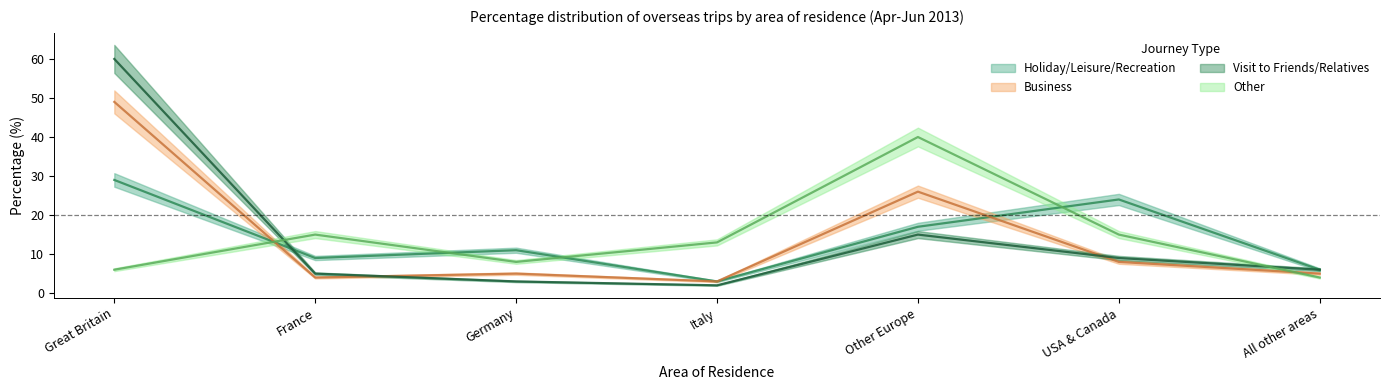

Reading left to right, extract all data points from this chart.

Holiday/Leisure/Recreation: 29	9	11	3	17	24	6
Business: 49	4	5	3	26	8	5
Visit to Friends/Relatives: 60	5	3	2	15	9	6
Other: 6	15	8	13	40	15	4